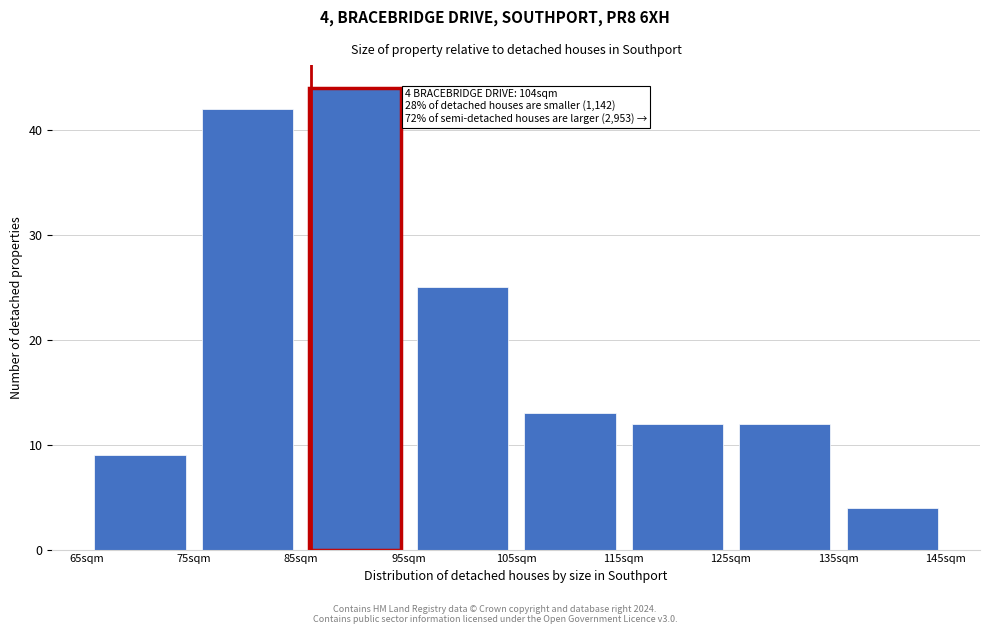

Over which range of the x-axis is the bar tallest?

85 to 95